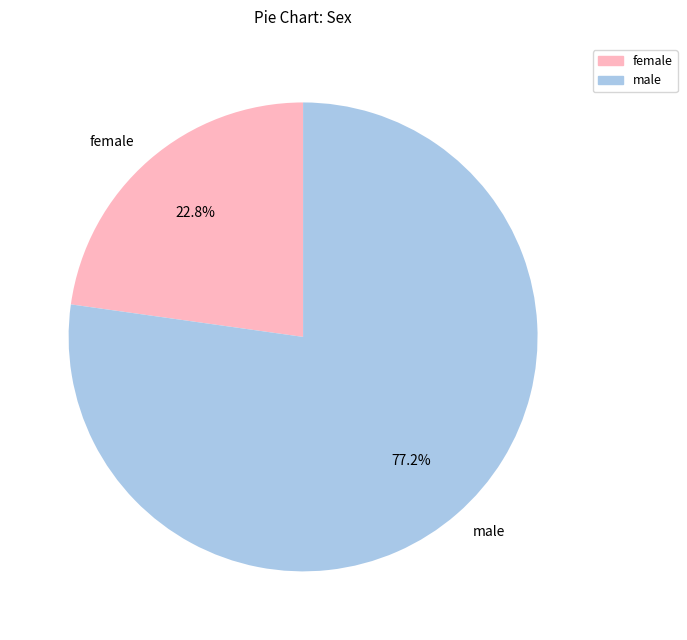

How many segments does this pie chart have?

2